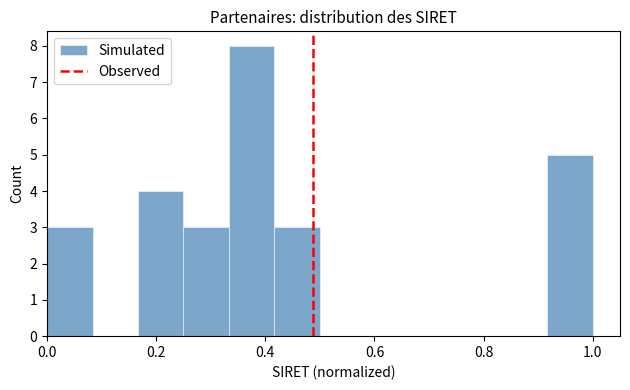

Over which range of the x-axis is the bar tallest?

0.34 to 0.42